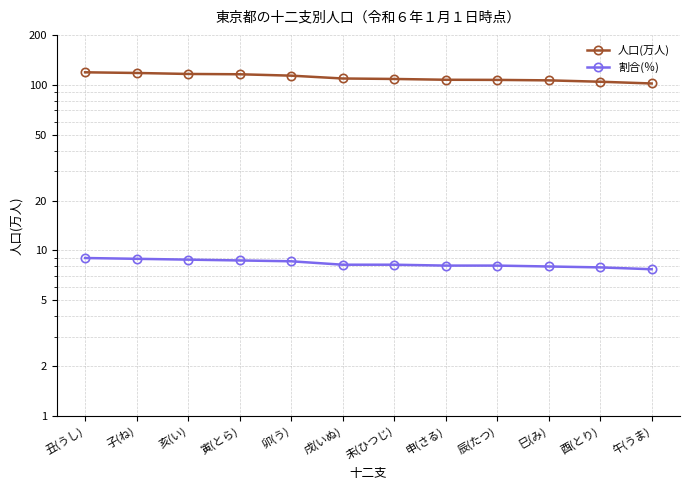

Reading left to right, list all the values displayed in this chart.

人口(万人): 丑(うし)=118.9	子(ね)=117.8	亥(い)=116.2	寅(とら)=115.7	卯(う)=113.5	戌(いぬ)=109.1	未(ひつじ)=108.4	申(さる)=107.2	辰(たつ)=107.0	巳(み)=106.3	酉(とり)=104.3	午(うま)=101.8
割合(％): 丑(うし)=9.0	子(ね)=8.9	亥(い)=8.8	寅(とら)=8.7	卯(う)=8.6	戌(いぬ)=8.2	未(ひつじ)=8.2	申(さる)=8.1	辰(たつ)=8.1	巳(み)=8.0	酉(とり)=7.9	午(うま)=7.7